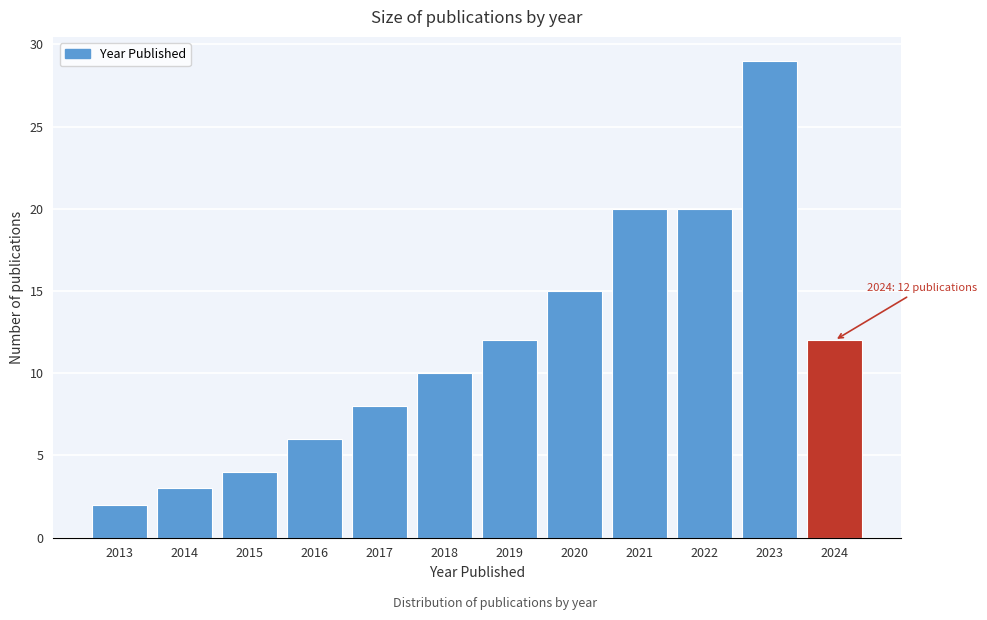

Reading left to right, what are all the values shown in this chart?

2013=2	2014=3	2015=4	2016=6	2017=8	2018=10	2019=12	2020=15	2021=20	2022=20	2023=29	2024=12